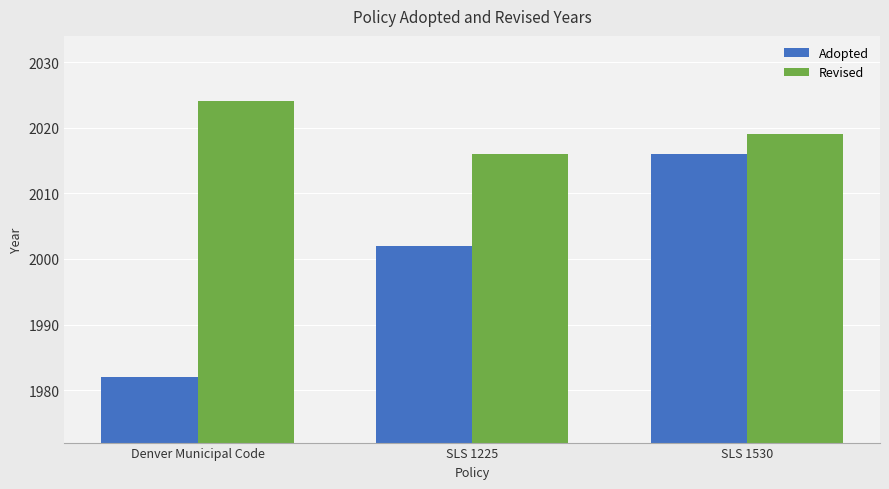

Which series changed the most between Denver Municipal Code and SLS 1225?

Adopted